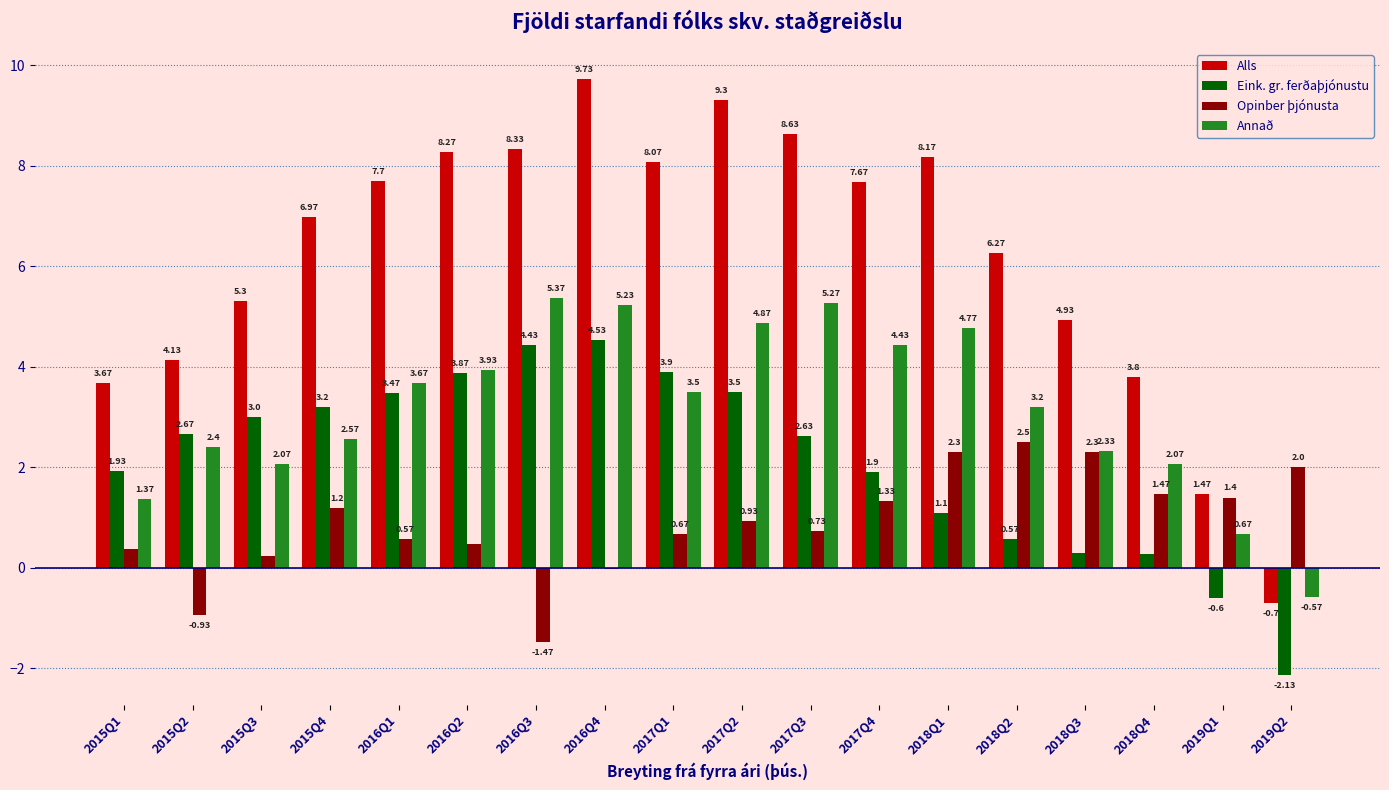

What is the sum of all Alls values?

111.7